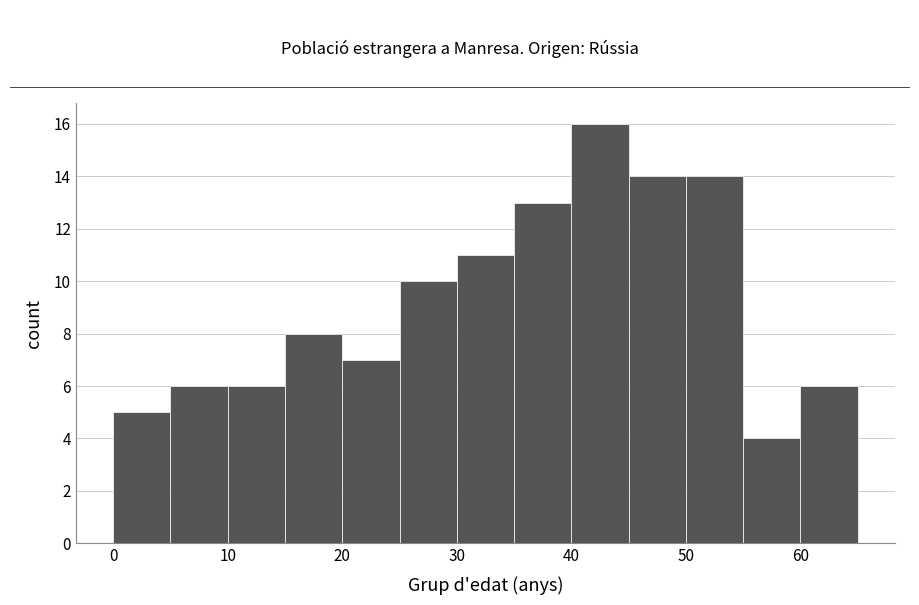

What is the height of the bar covering 55 to 60 on the x-axis? The values are not printed on the chart, so give them approximately, as read against the axis.

4